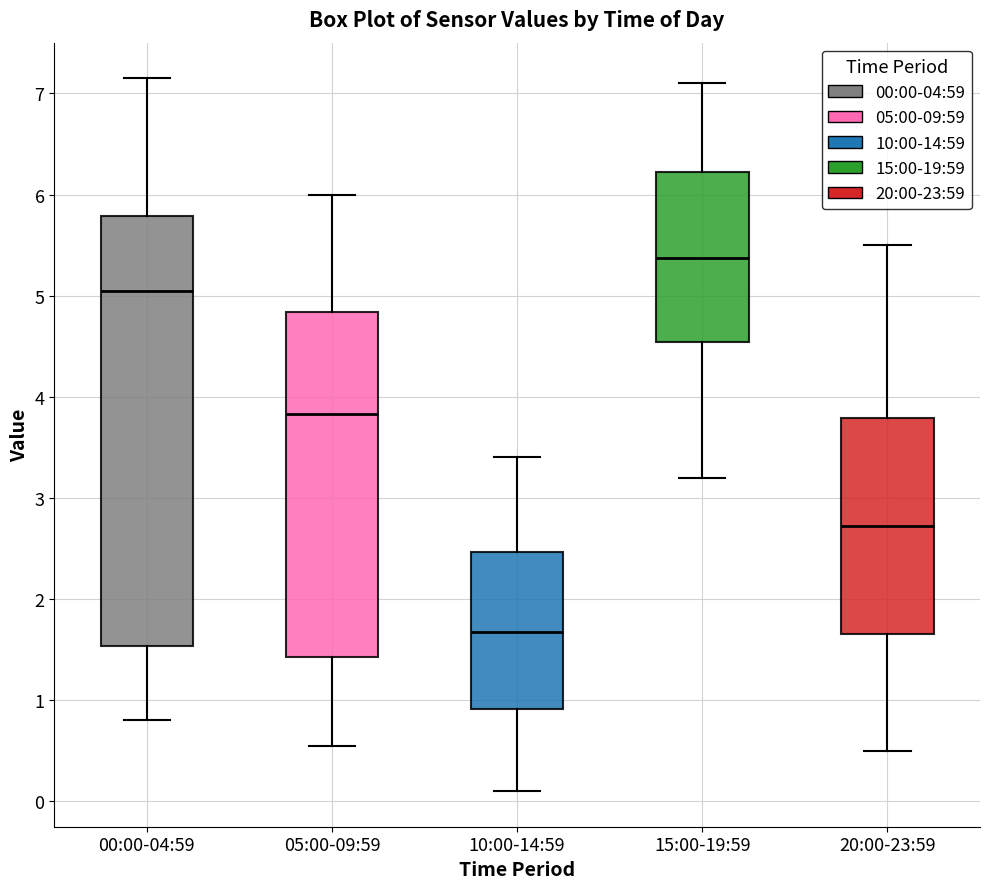

Where is the upper edge of the box for 15:00-19:59 on the y-axis? The values are not printed on the chart, so give them approximately, as read against the axis.

6.2